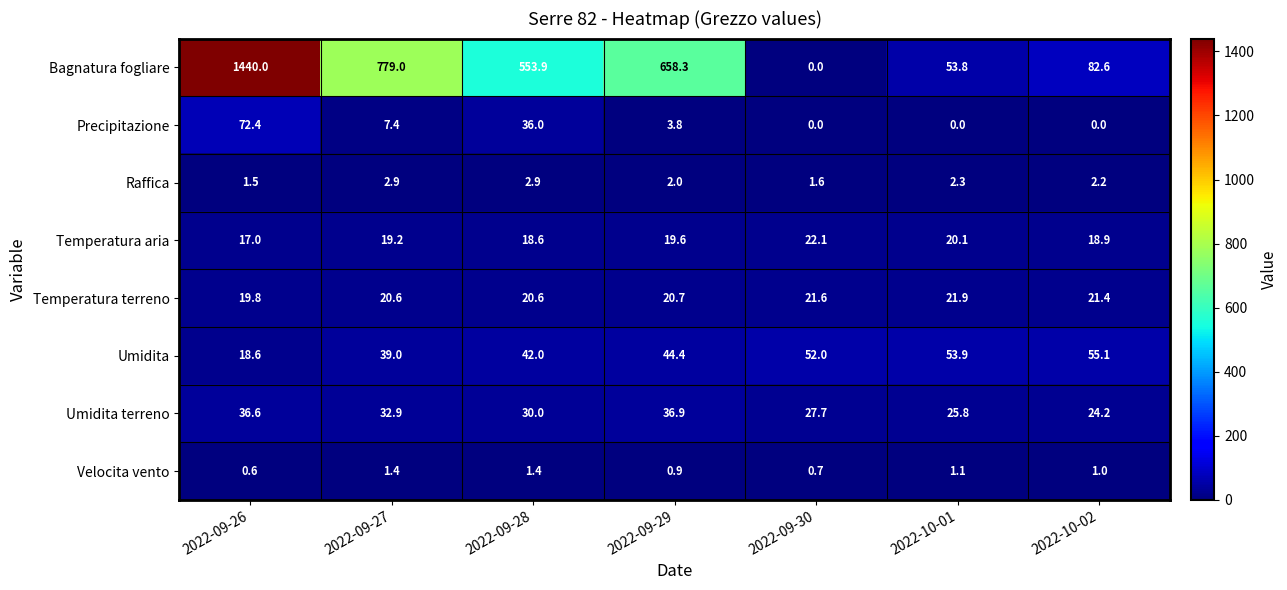

True or false: Temperatura terreno has a value of 12.8 at 2022-09-26.

False